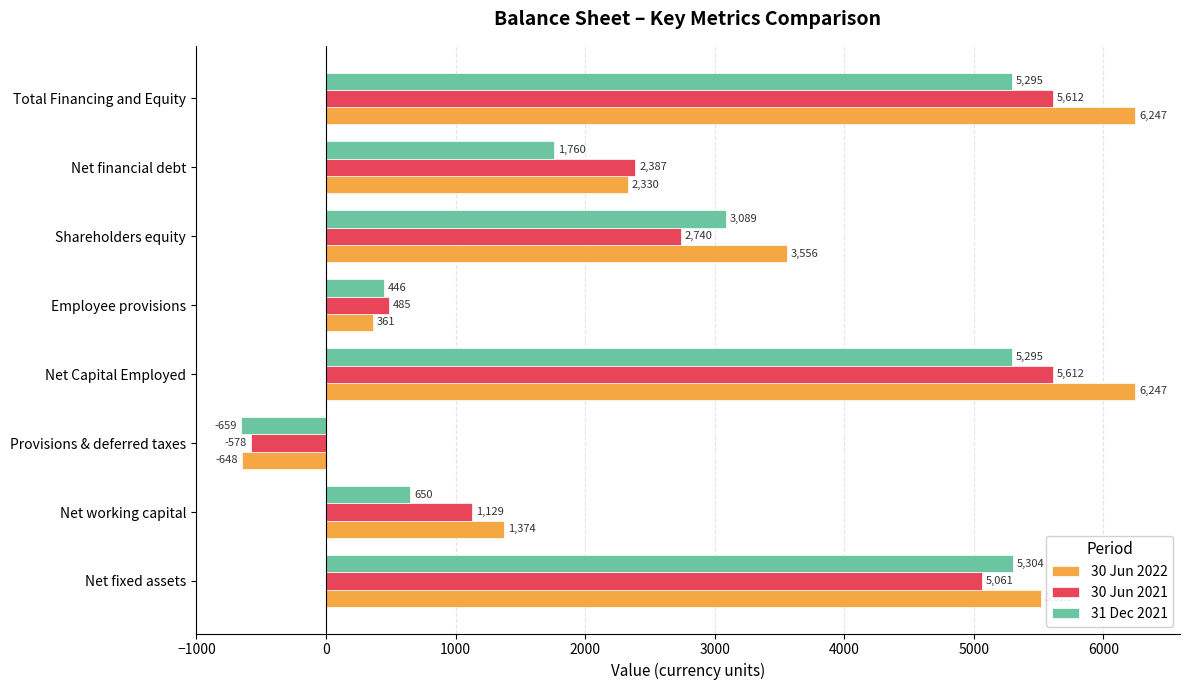

What is the difference between the highest and lowest values at Net fixed assets?

460